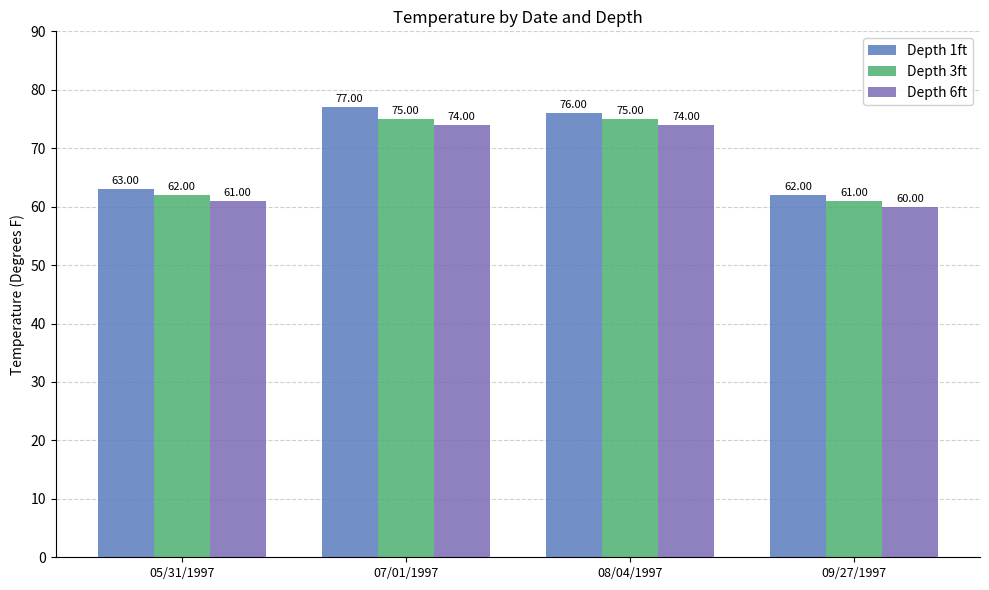

Is the value of Depth 3ft at 07/01/1997 greater than the value of Depth 6ft at 08/04/1997?

Yes